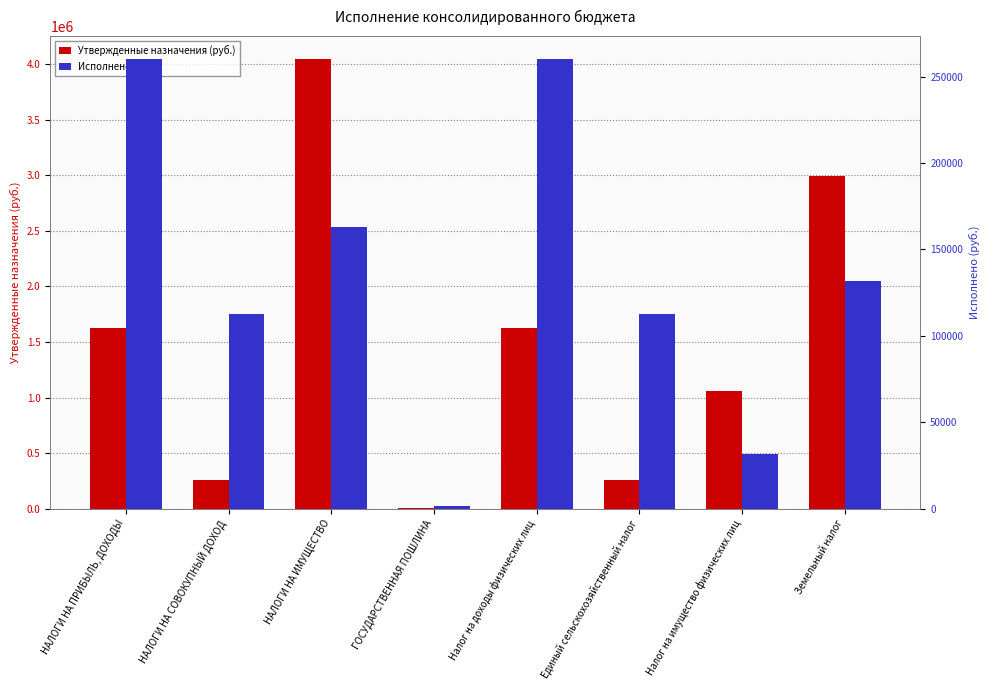

What is the label of the 7th bar from the right?

НАЛОГИ НА СОВОКУПНЫЙ ДОХОД